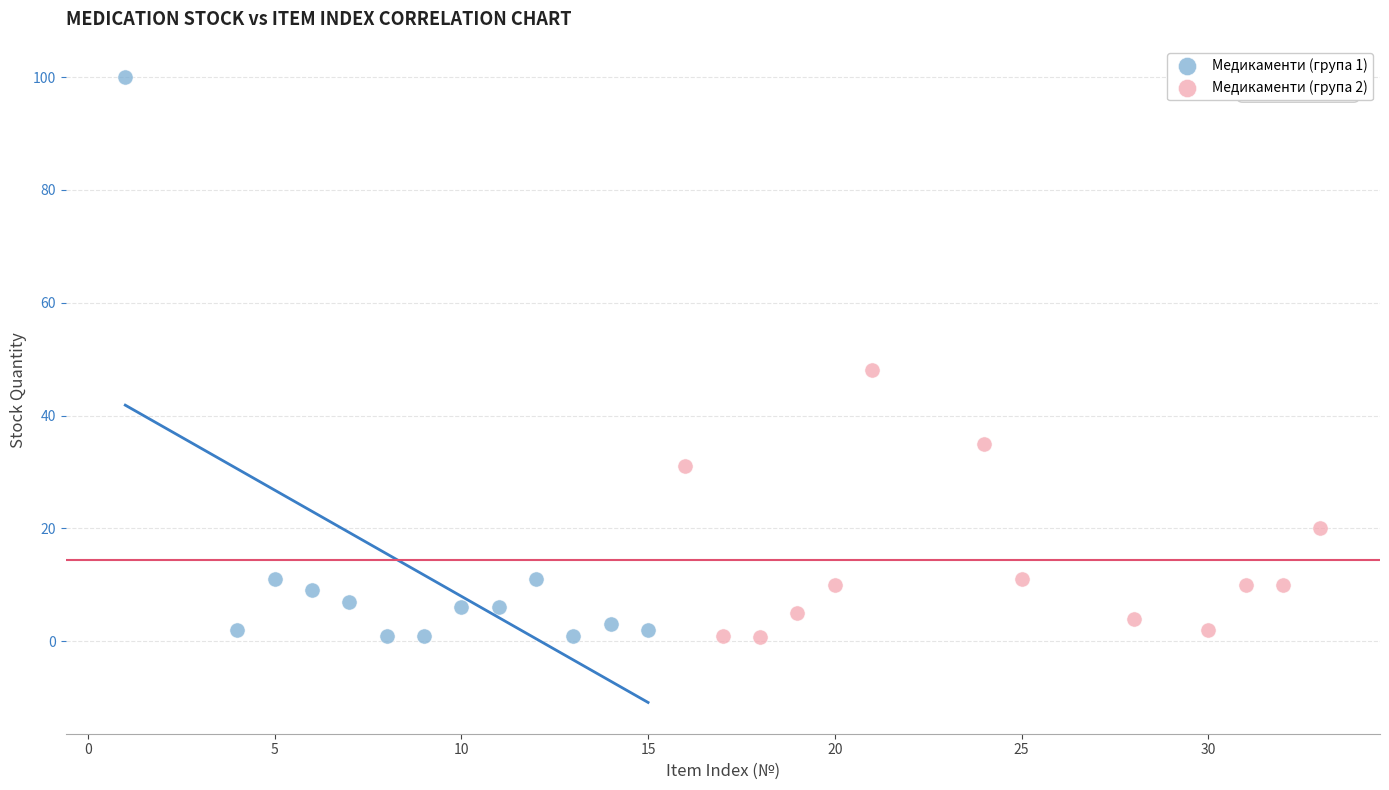

Which series reaches the maximum Y coordinate?

Медикаменти (група 1)